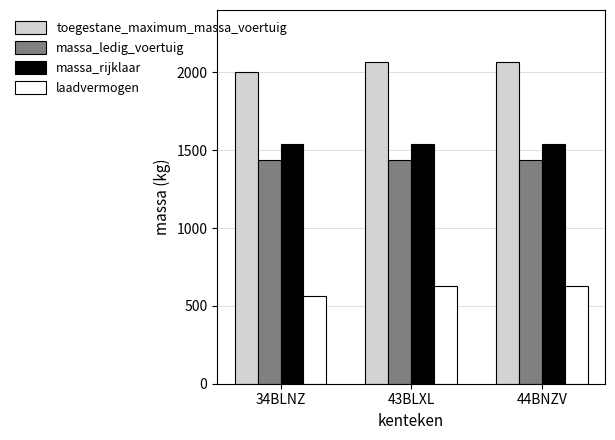

What value does the massa_ledig_voertuig series have at 43BLXL?

1439